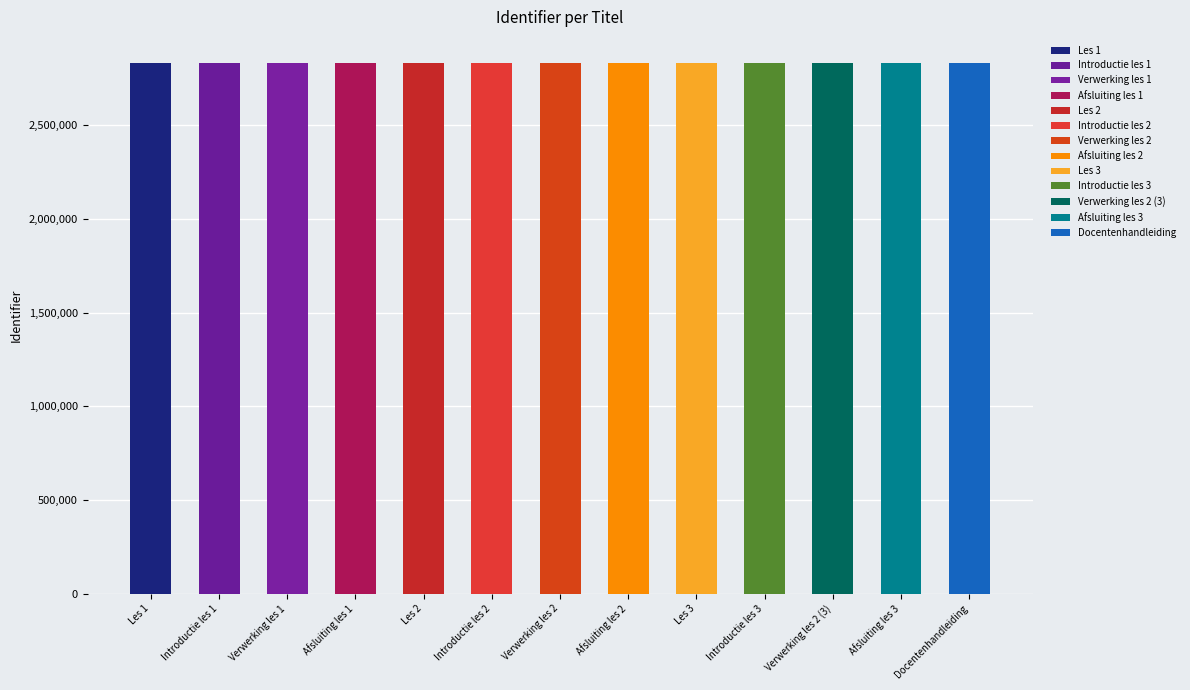

What is the difference between the maximum and second lowest values?

23